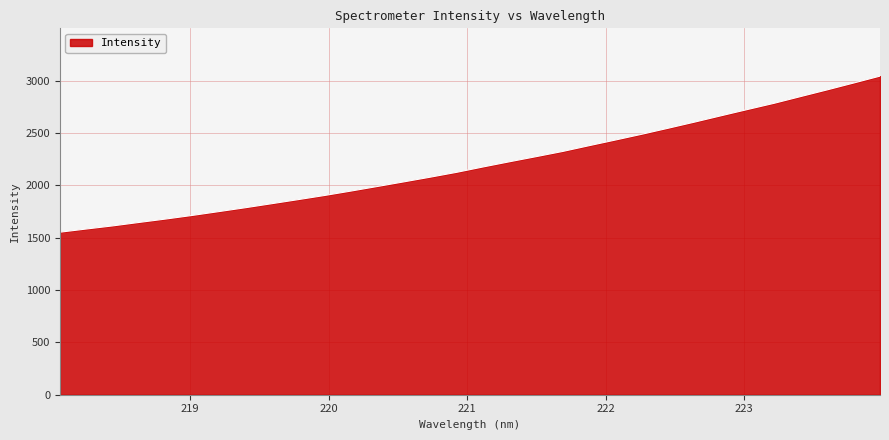

What is the greatest value displayed?

3042.7